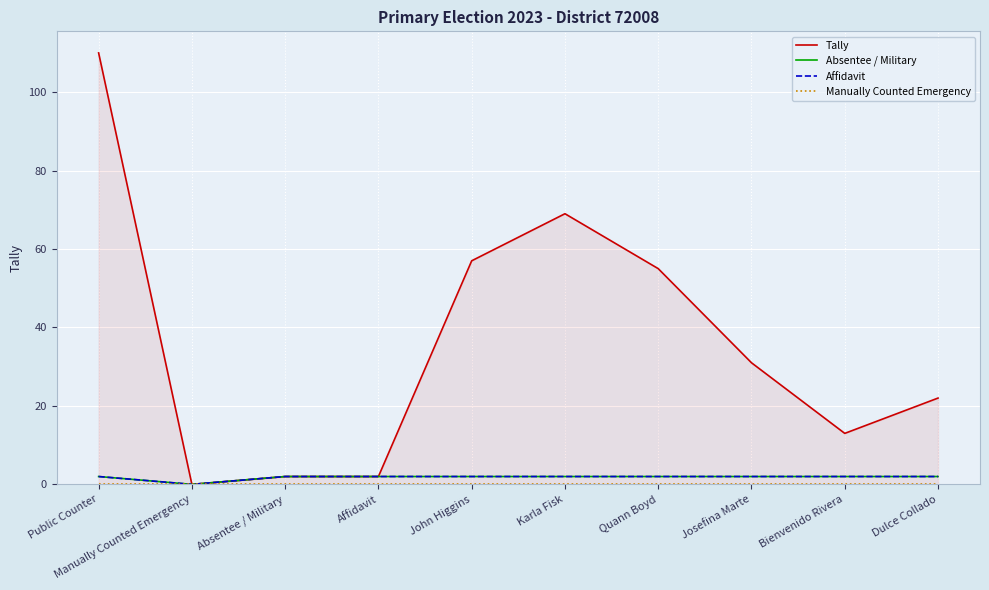

Reading right to left, transcribe all the data shown in this chart.

Tally: 22	13	31	55	69	57	2	2	0	110
Absentee / Military: 2	2	2	2	2	2	2	2	0	2
Affidavit: 2	2	2	2	2	2	2	2	0	2
Manually Counted Emergency: 0	0	0	0	0	0	0	0	0	0